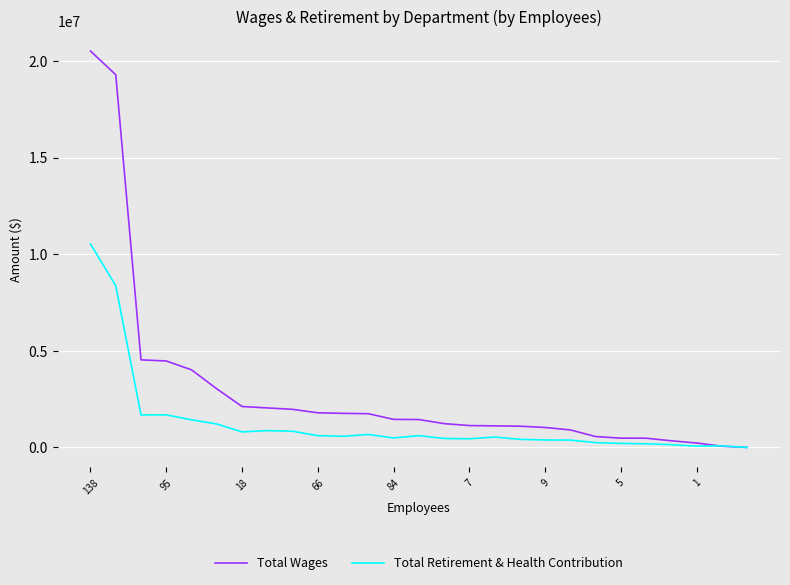

How many lines are shown in the chart?

2